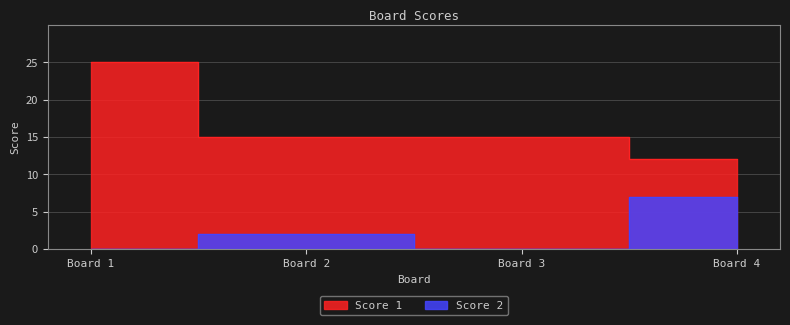

What is the value of the Score 1 point at the 3rd from the left?

15